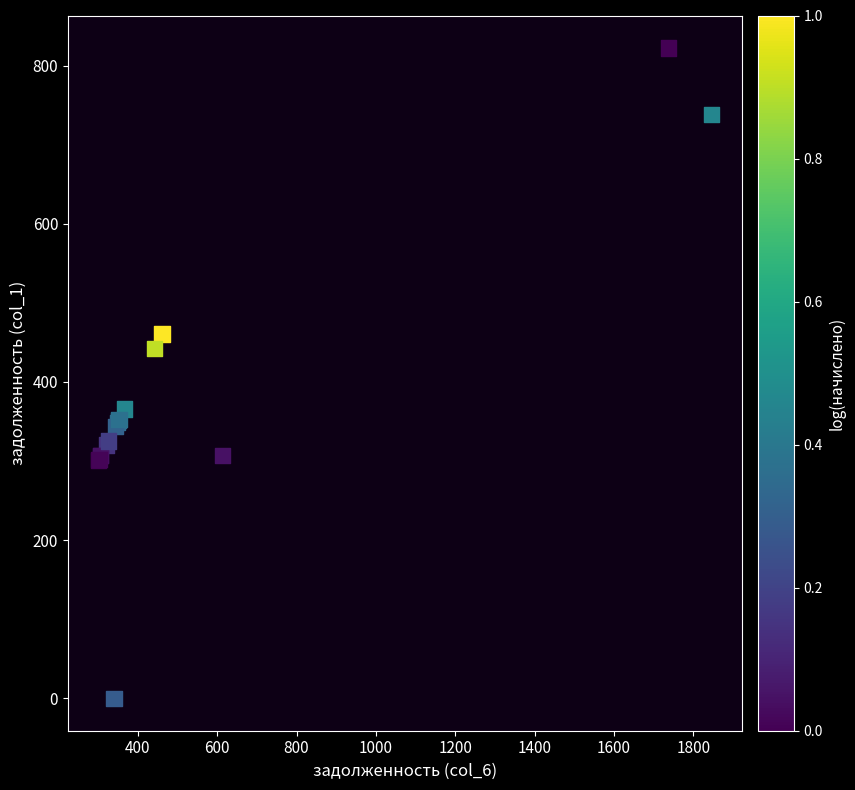

What Y value in the scatter plot is closest to 411?

442.1